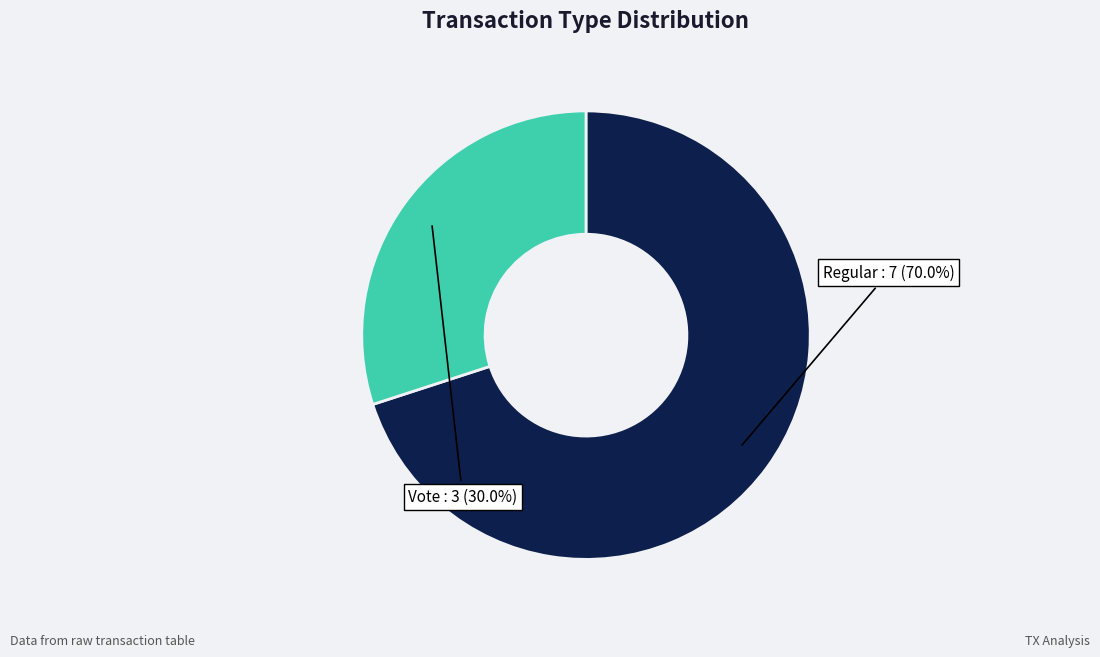

How many slices are in this pie chart?

2